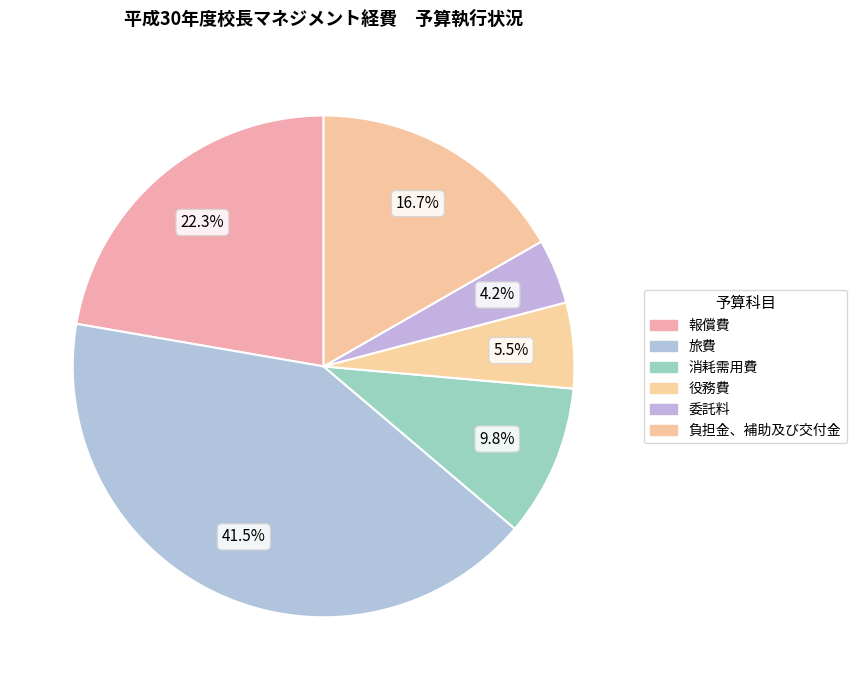

Is it true that 消耗需用費 is 10% of the pie?

True